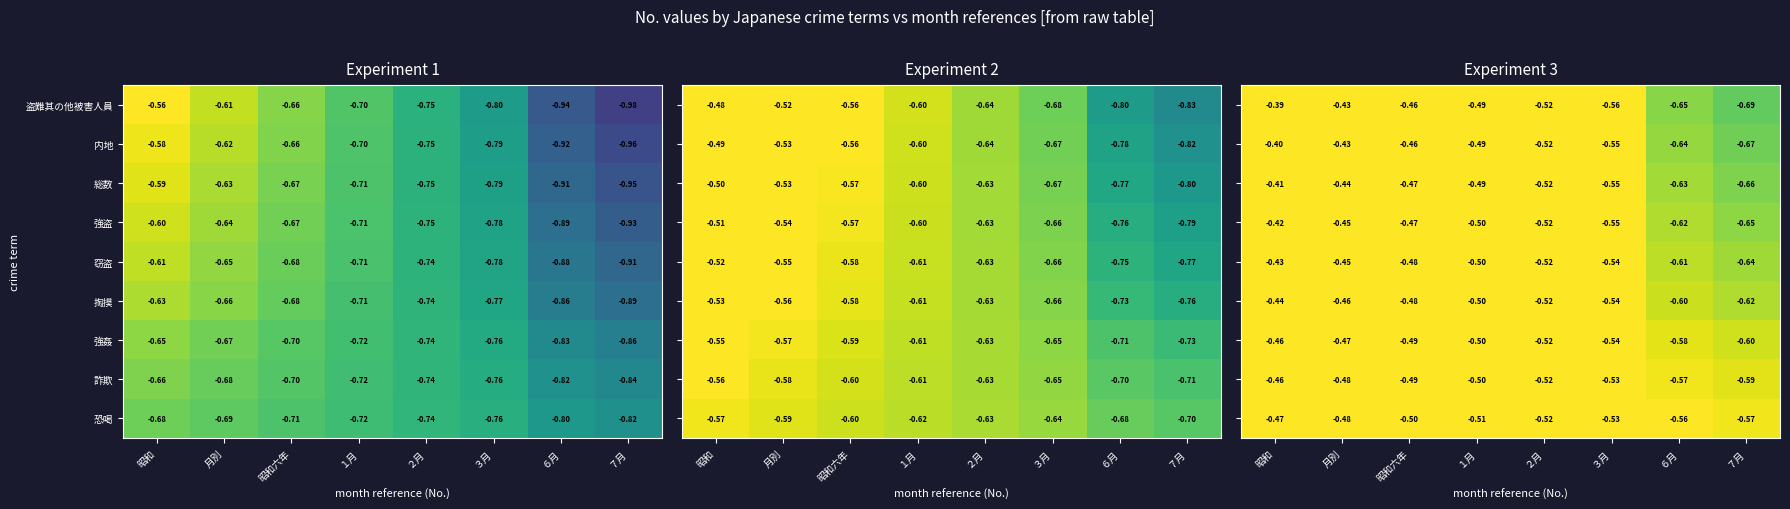

List the labels in order of 盗難其の他被害人員 value, largest first.

昭和, 月別, 昭和六年, １月, ２月, ３月, ６月, ７月